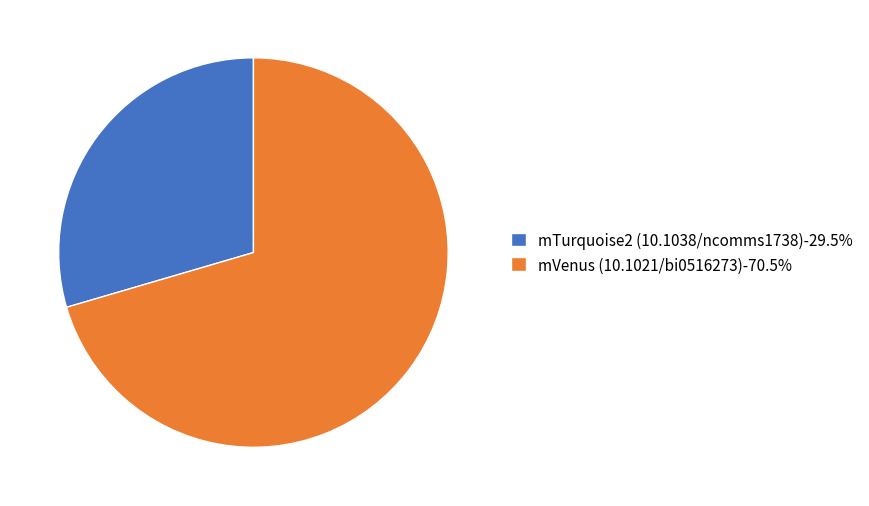

Which slice represents more than half of the pie?

mVenus (10.1021/bi0516273)